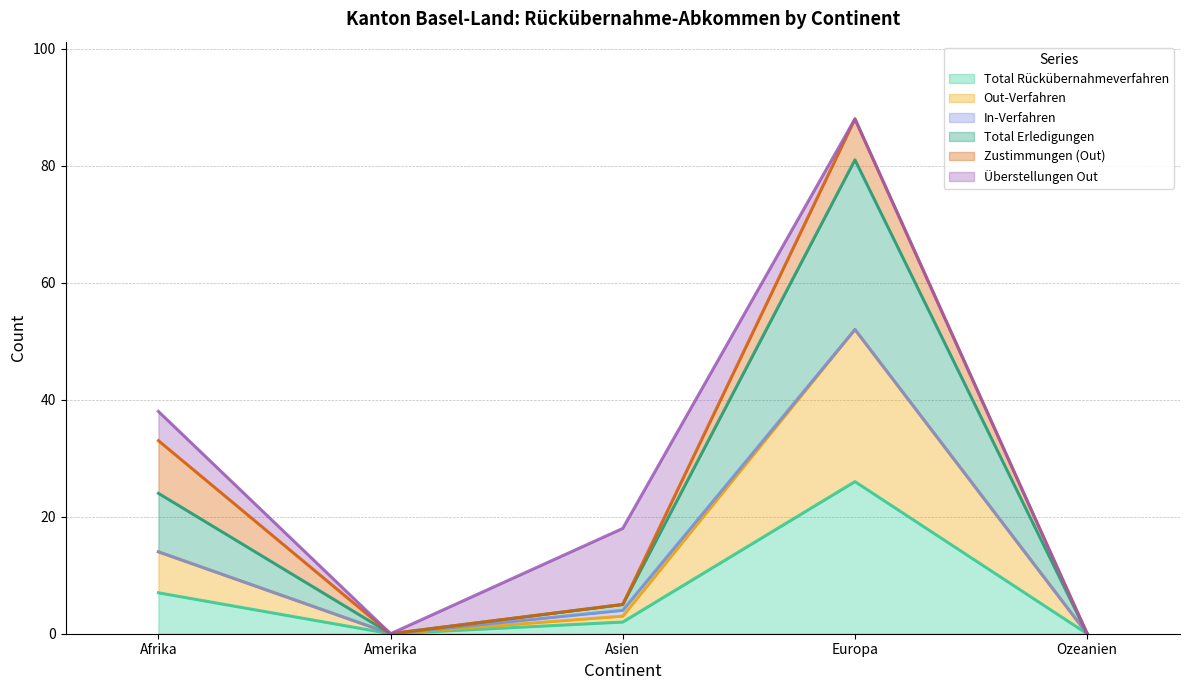

At which category does Total Erledigungen reach its first local peak?

Europa